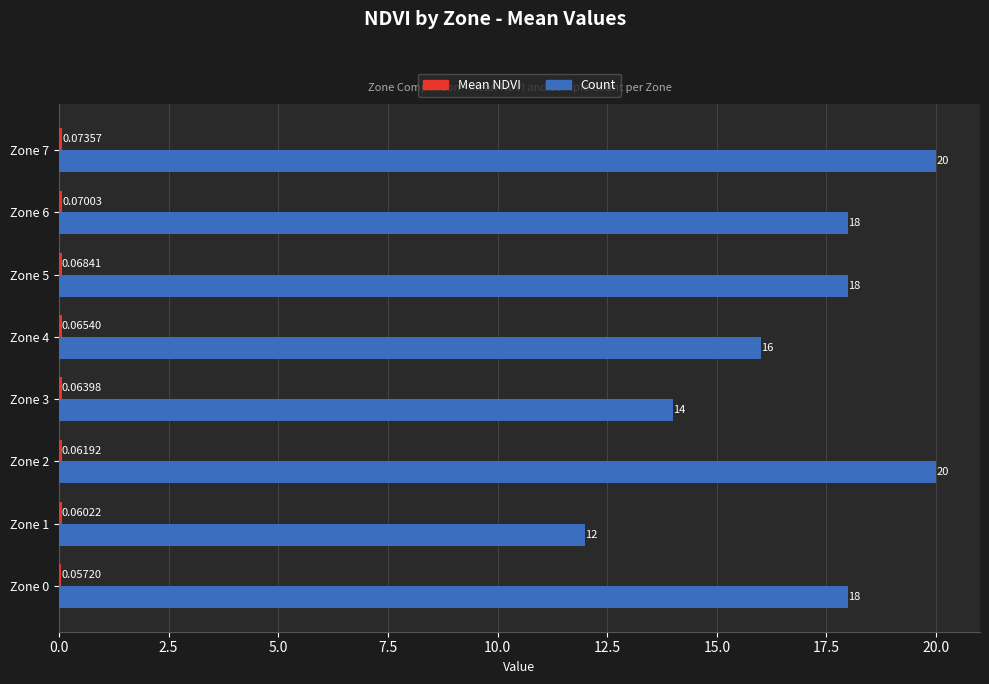

Which series has the largest total across all categories?

Count